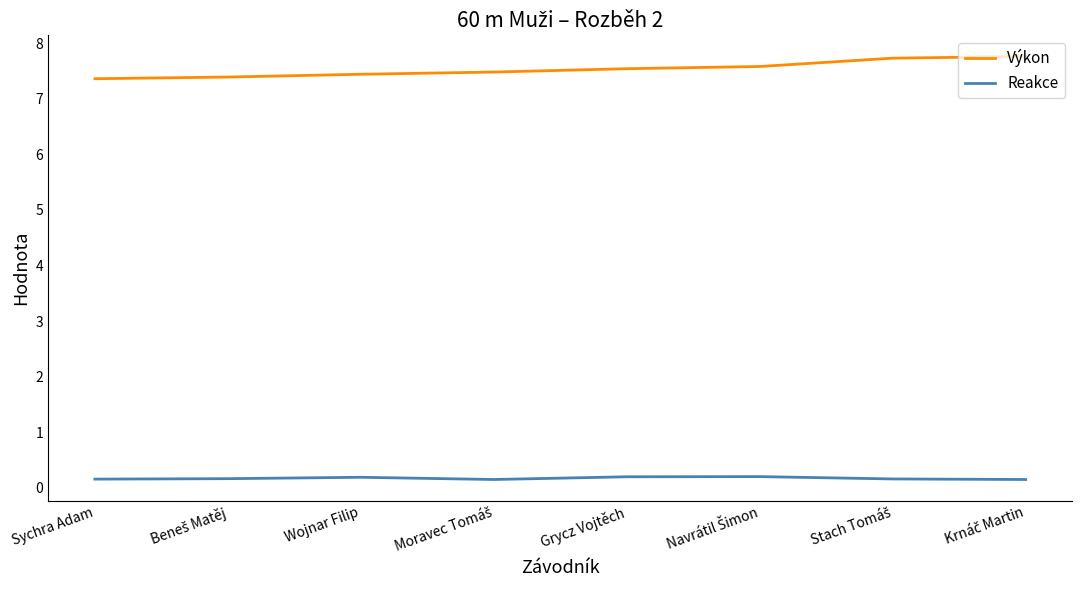

True or false: Výkon and Reakce intersect in this chart.

False